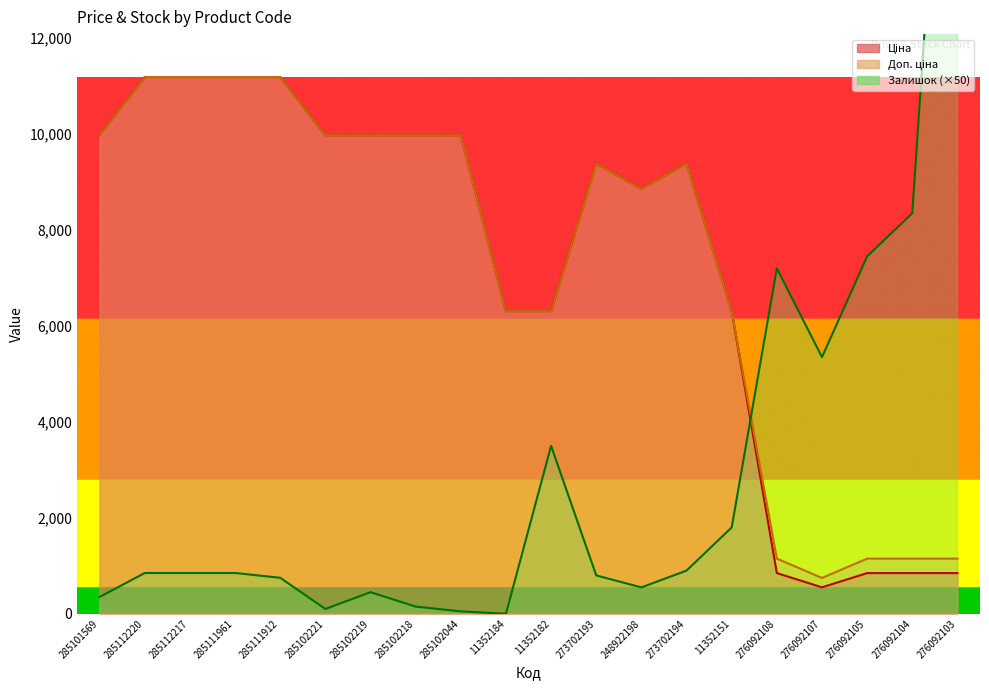

Where is the first local minimum for Залишок?

285102221